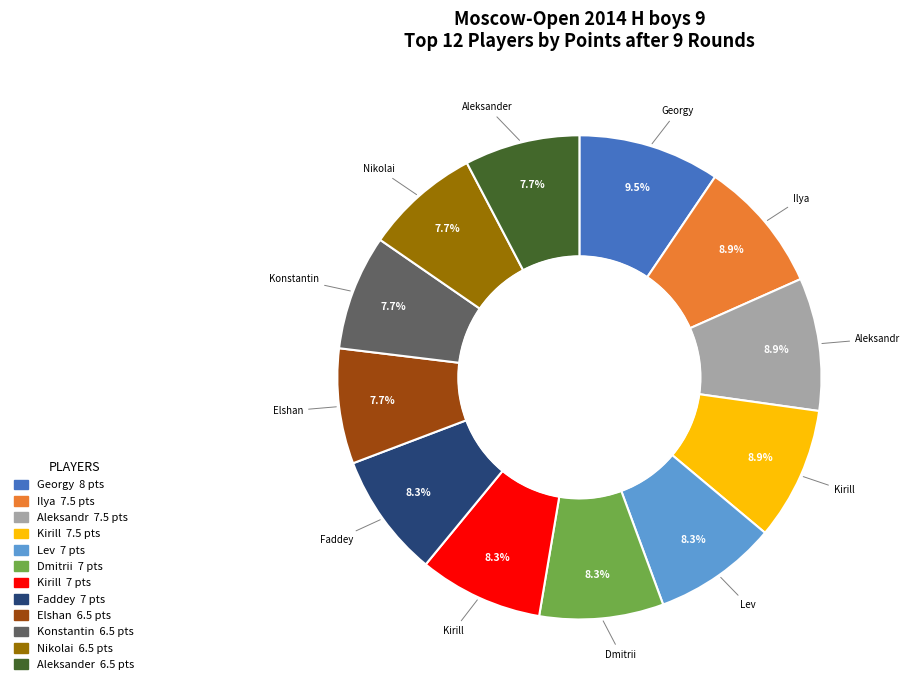

Is there a majority slice in this chart?

No